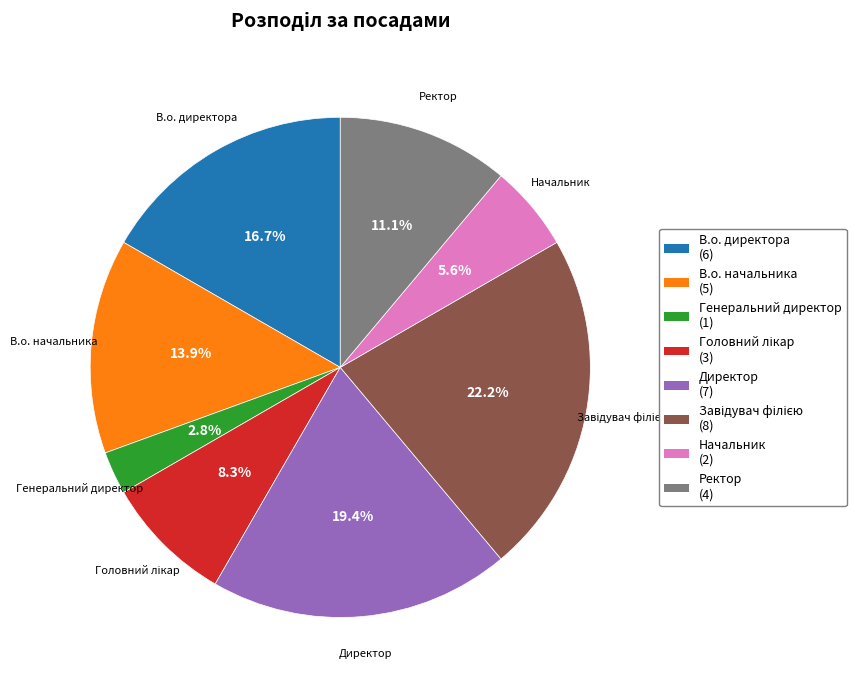

How many slices are in this pie chart?

8